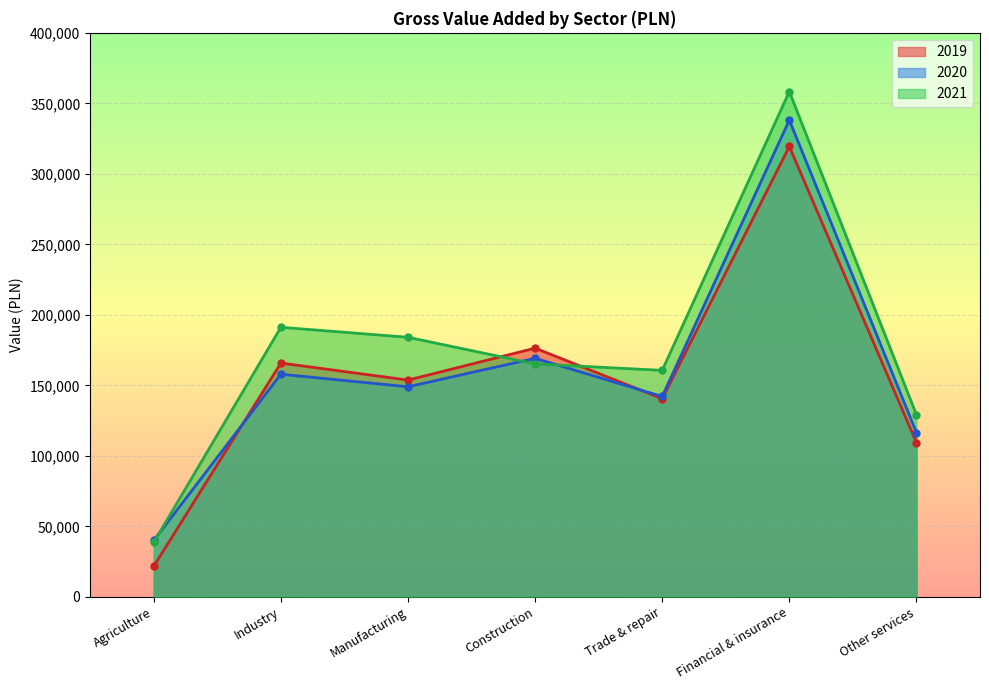

At which category is the sum across all series the highest?

Financial & insurance